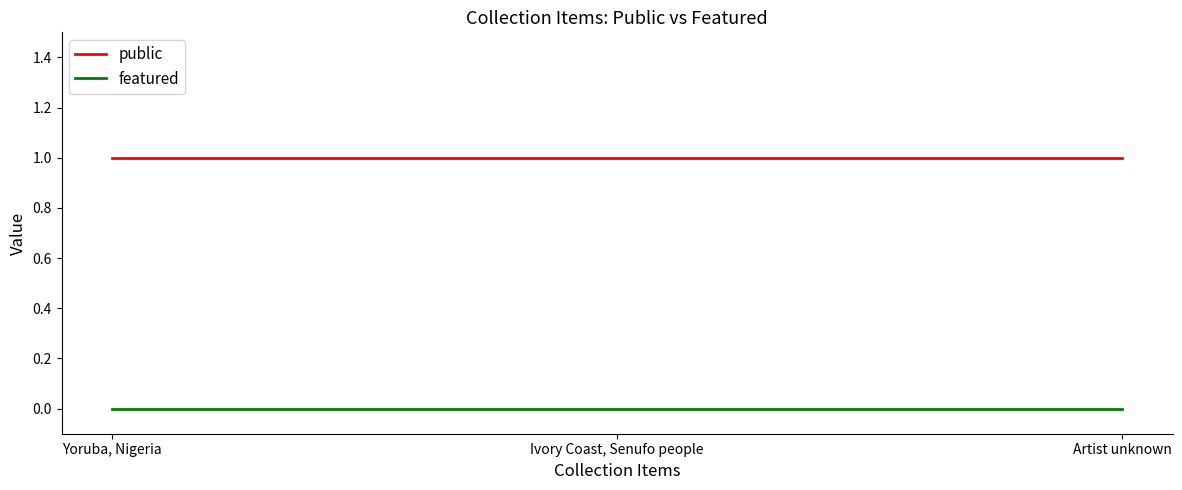

What is the sum of the public values at Yoruba, Nigeria and Artist unknown?

2